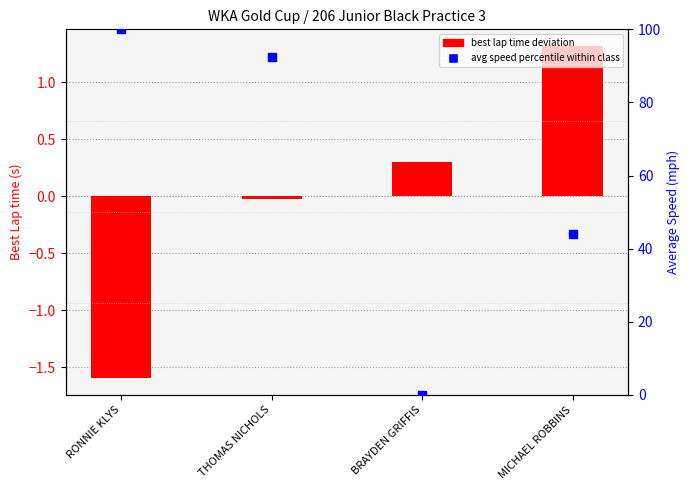

Which series contains the lowest Y value?

best lap time deviation